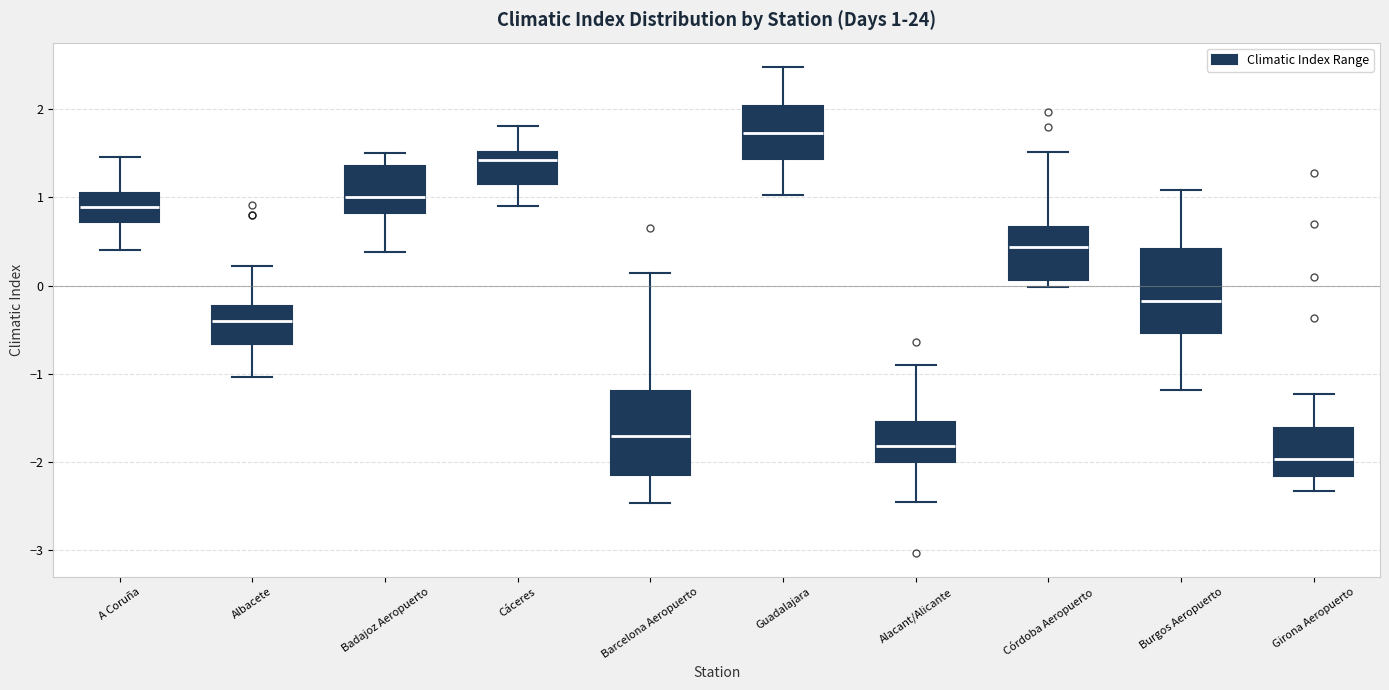

Which box's median line is the lowest?

Girona Aeropuerto